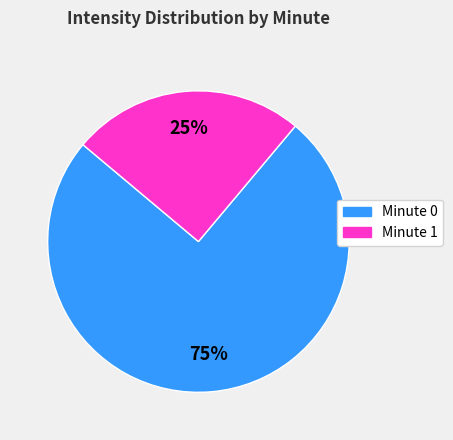

To the nearest percent, what percentage of the pie is Minute 0?

75%